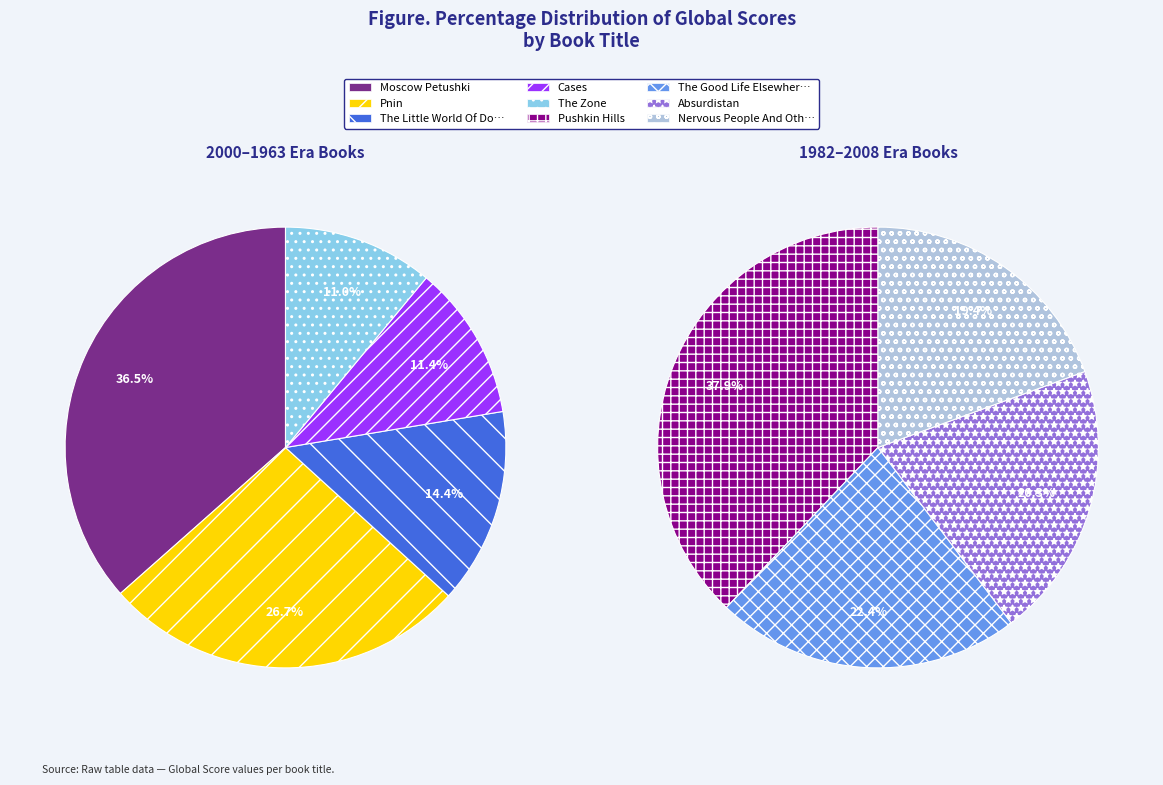

Is there any slice that represents more than half of the pie?

No